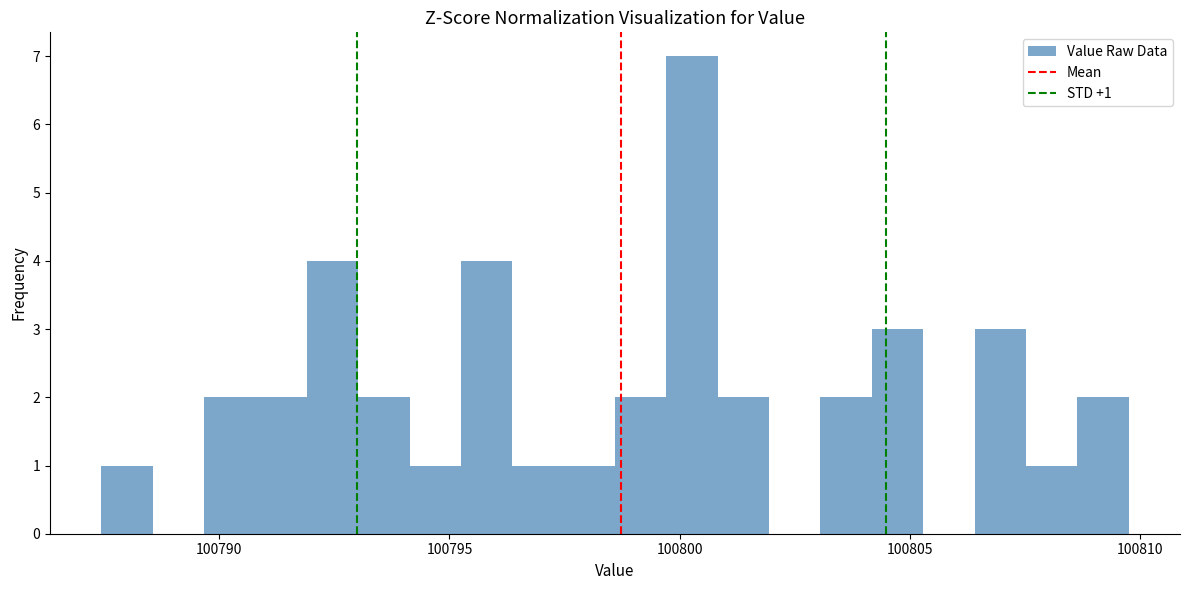

Around what value on the x-axis is the tallest bar? Give the approximate position of its centre, as read against the axis.

100800.5